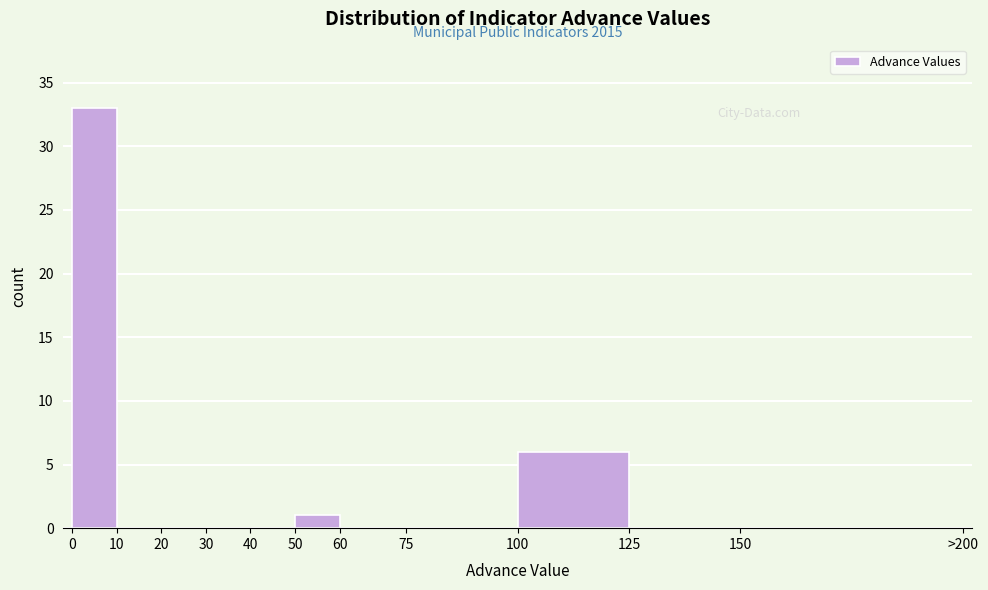

Reading left to right, extract all data points from this chart.

0=33	10=0	20=0	30=0	40=0	50=1	60=0	75=0	100=6	125=0	150=0